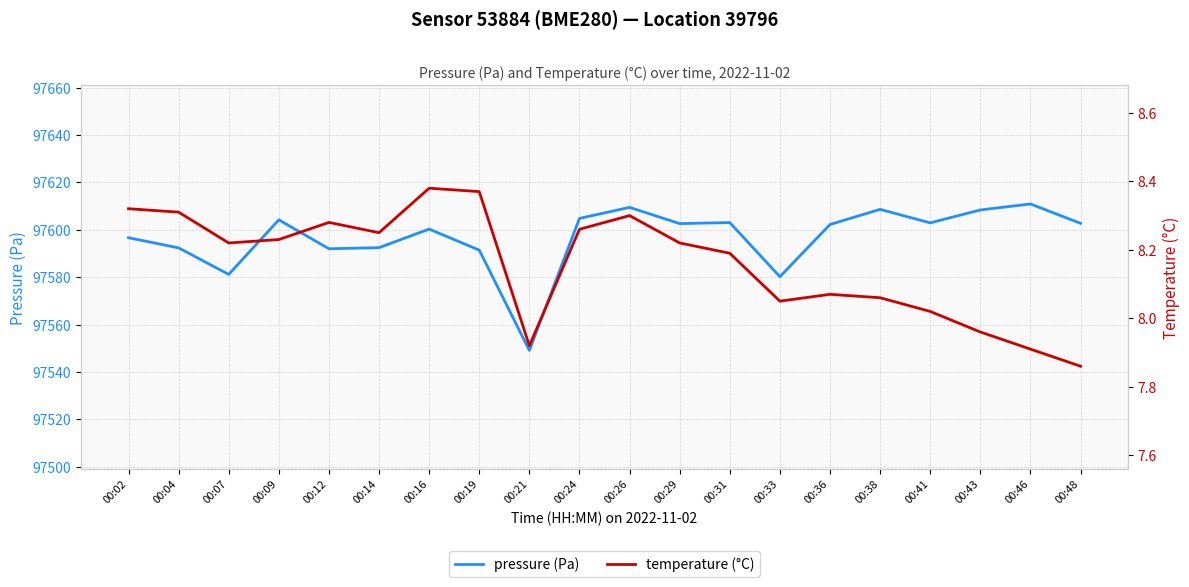

What is the smallest value displayed?

7.9